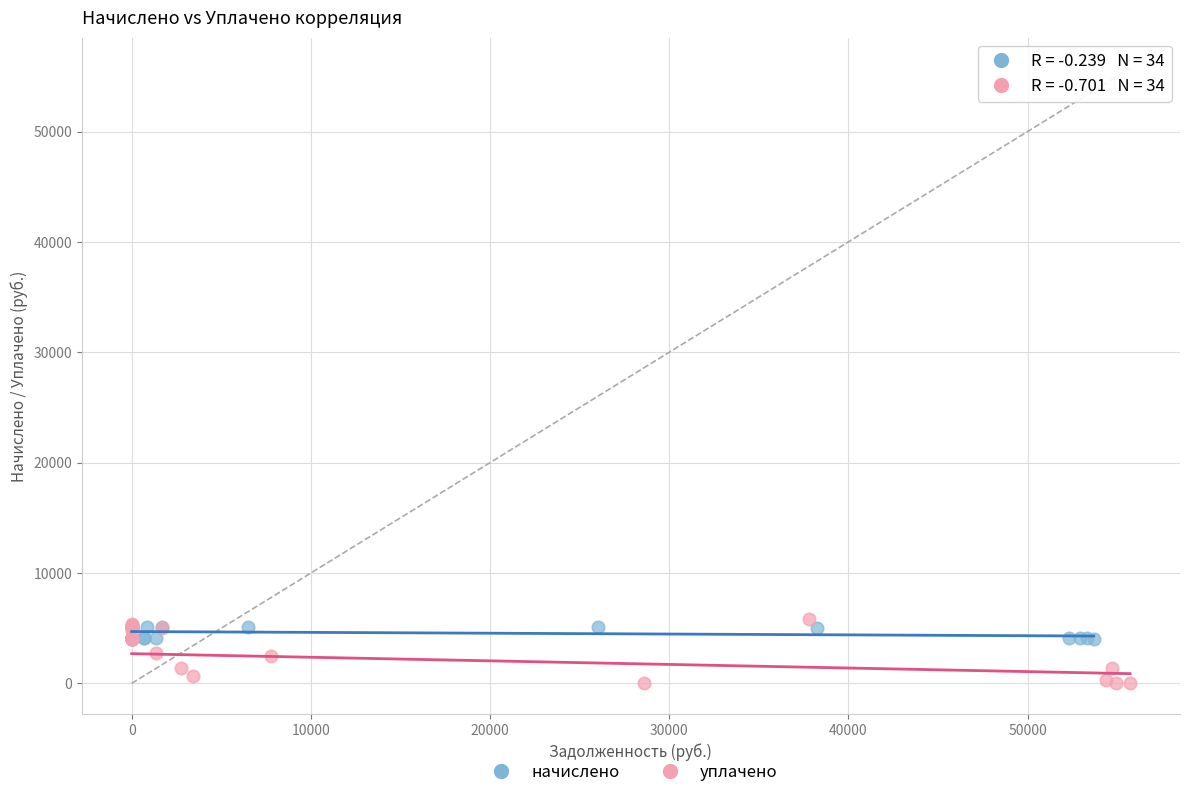

Which series has the largest Y range (max minus min)?

уплачено